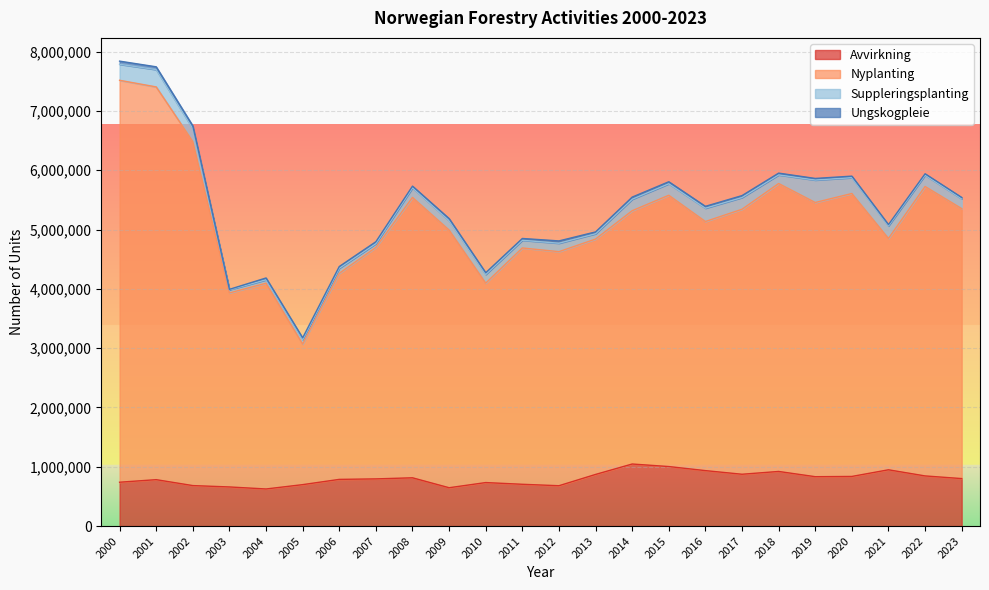

What is the maximum value for Avvirkning?

1046122